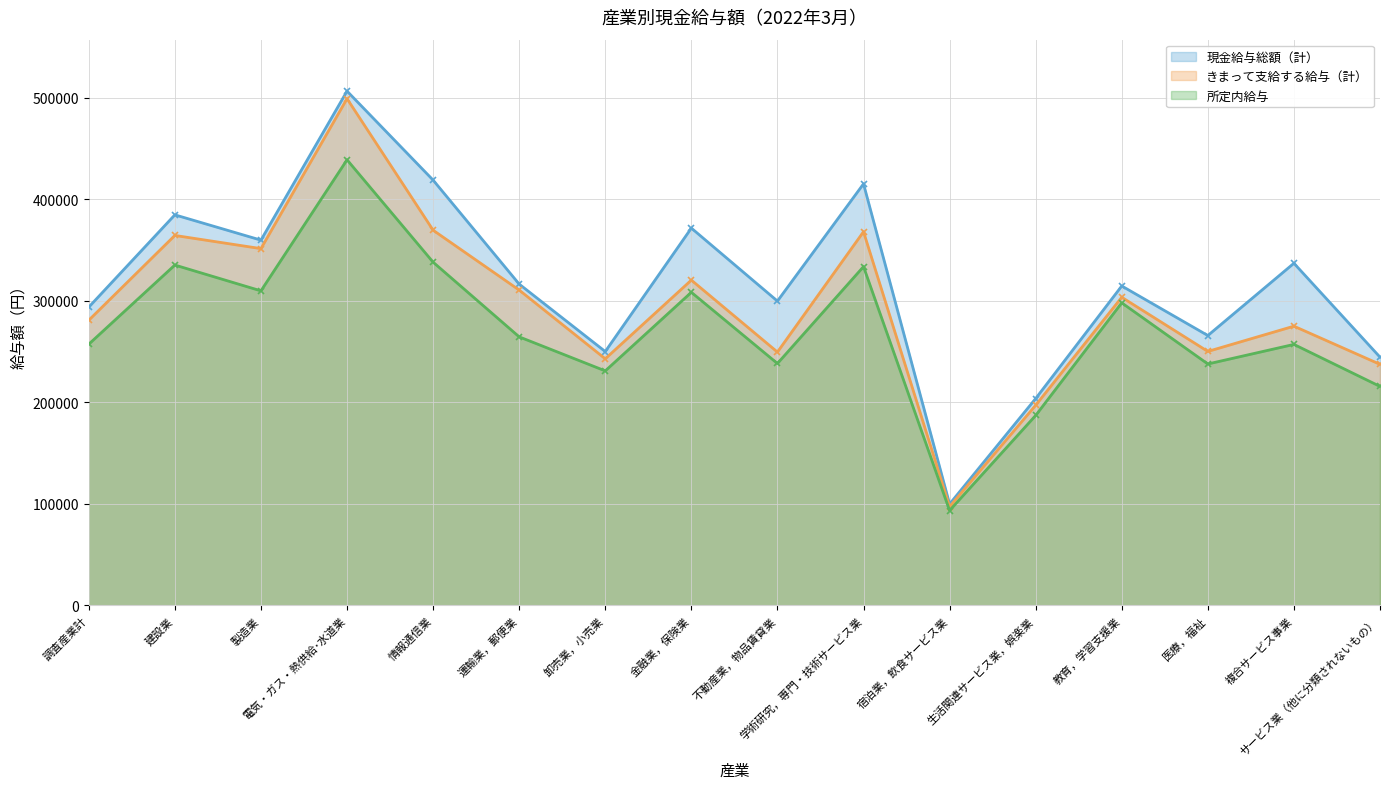

What is the sum of the きまって支給する給与（計） values at 生活関連サービス業，娯楽業 and 金融業，保険業?

517353